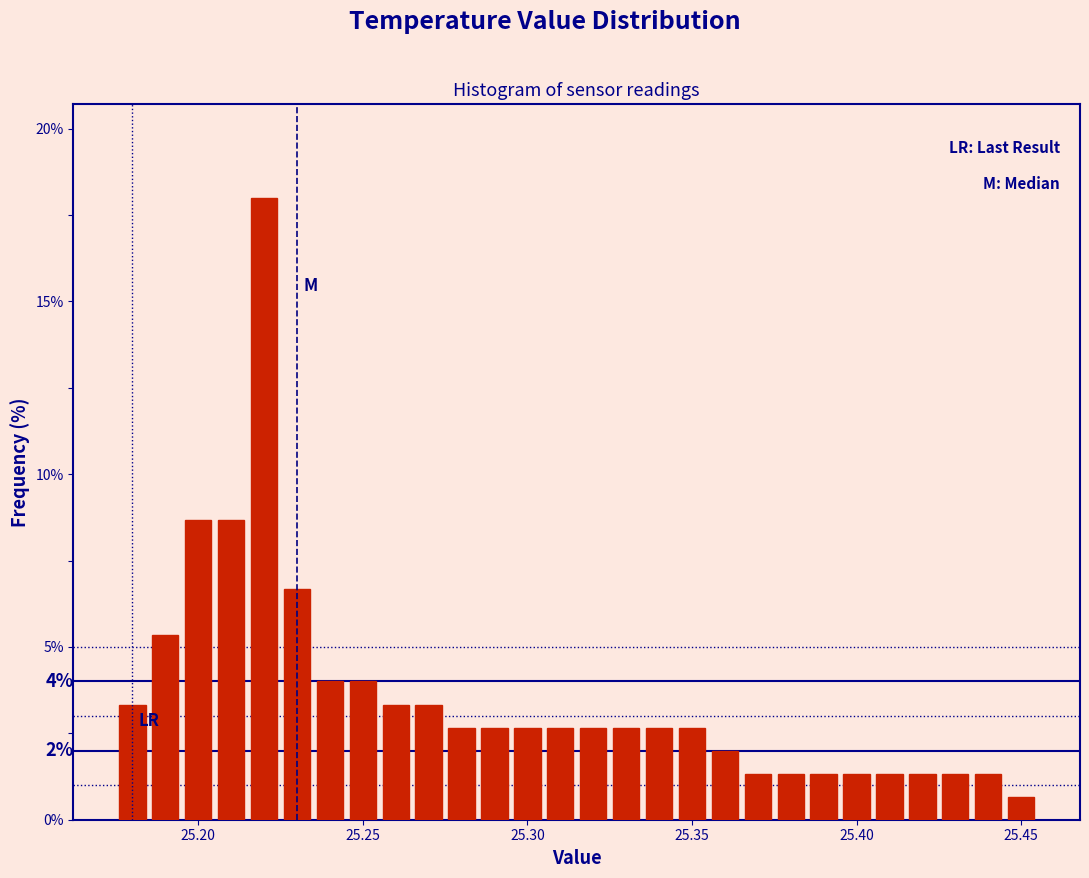

Read against the x-axis, roughly where is the centre of the tallest bar?

25.220